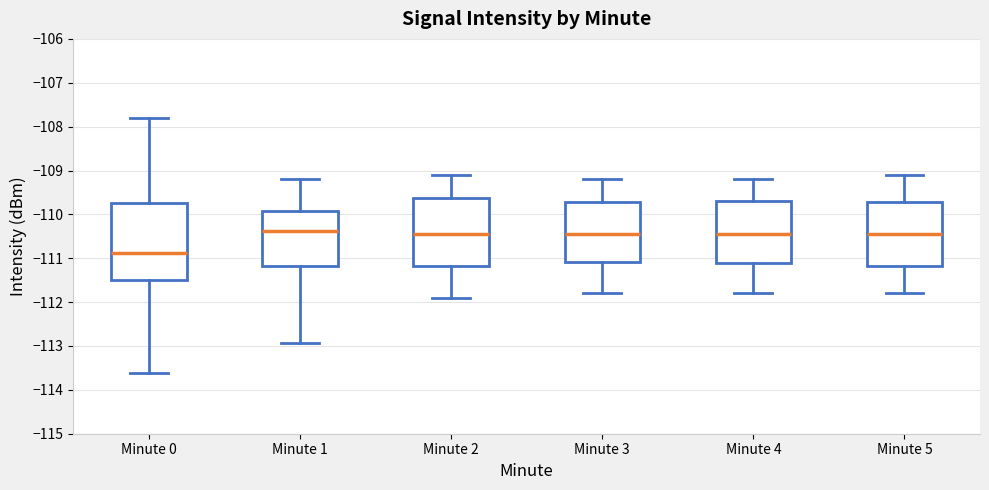

Reading left to right, transcribe this box plot: for each box, give where its median line is, the range the box spans, and where its two whiskers end, as read against the y-axis. The values are not printed on the chart, so give them approximately, as read against the axis.

Minute 0: median -110.9, box -111.5 to -109.7, whiskers -113.6 to -107.8
Minute 1: median -110.4, box -111.2 to -109.9, whiskers -112.9 to -109.2
Minute 2: median -110.4, box -111.2 to -109.6, whiskers -111.9 to -109.1
Minute 3: median -110.4, box -111.1 to -109.7, whiskers -111.8 to -109.2
Minute 4: median -110.4, box -111.1 to -109.7, whiskers -111.8 to -109.2
Minute 5: median -110.4, box -111.2 to -109.7, whiskers -111.8 to -109.1